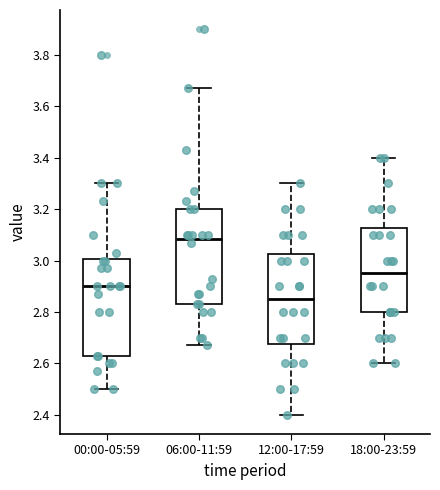

Reading left to right, transcribe this box plot: for each box, give where its median line is, the range the box spans, and where its two whiskers end, as read against the y-axis. The values are not printed on the chart, so give them approximately, as read against the axis.

00:00-05:59: median 2.90, box 2.64 to 3.00, whiskers 2.50 to 3.30
06:00-11:59: median 3.08, box 2.84 to 3.20, whiskers 2.68 to 3.68
12:00-17:59: median 2.86, box 2.68 to 3.02, whiskers 2.40 to 3.30
18:00-23:59: median 2.96, box 2.80 to 3.12, whiskers 2.60 to 3.40